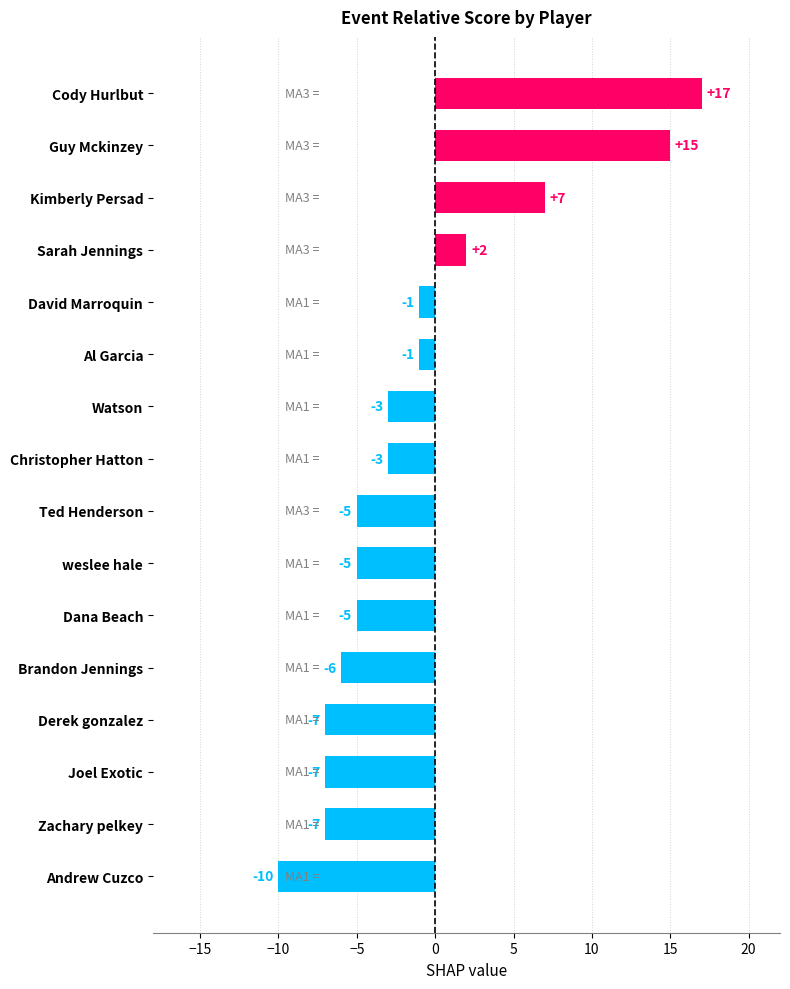

What is the label of the 5th bar from the bottom?

Brandon Jennings